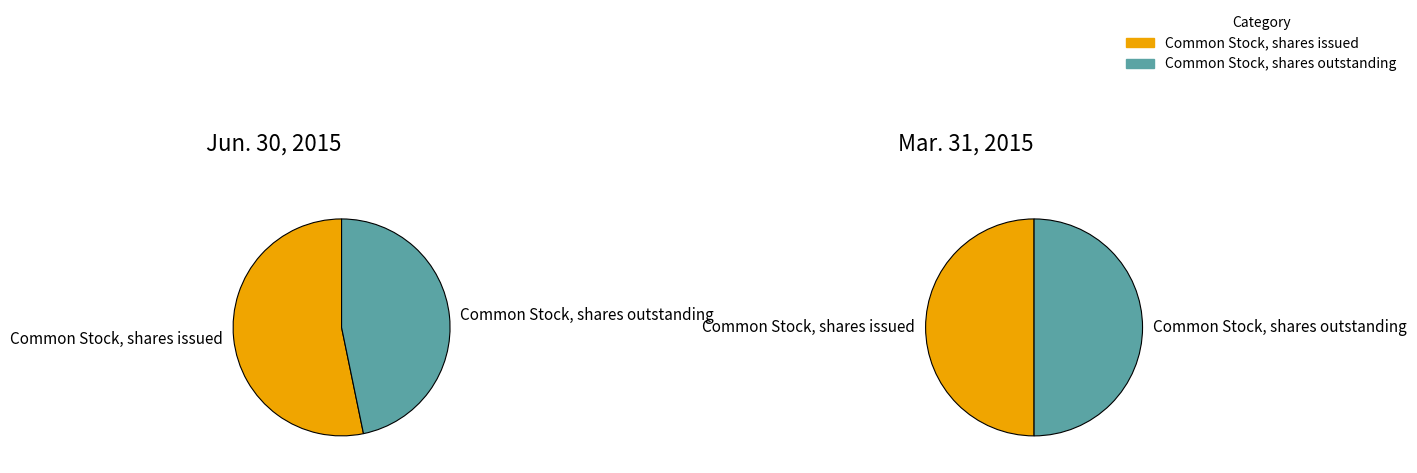

To the nearest percent, what percentage of the pie is Common Stock, shares outstanding?

47%